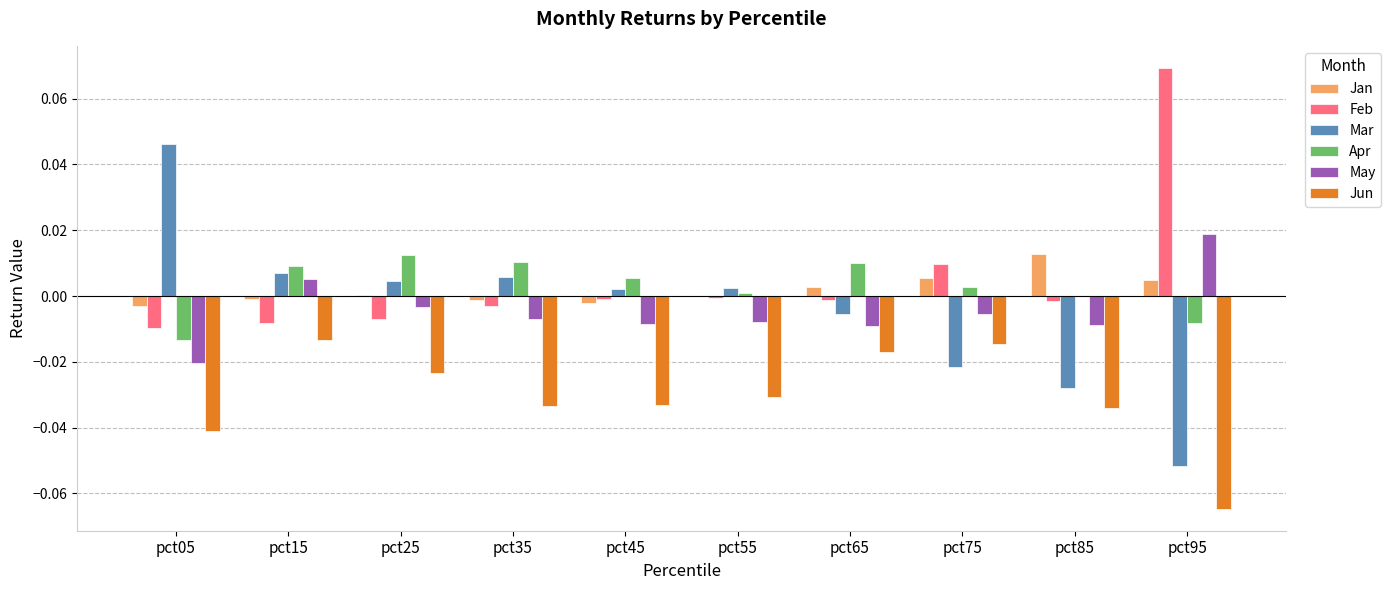

The Jan series shows -0.0 at pct15. True or false?

True